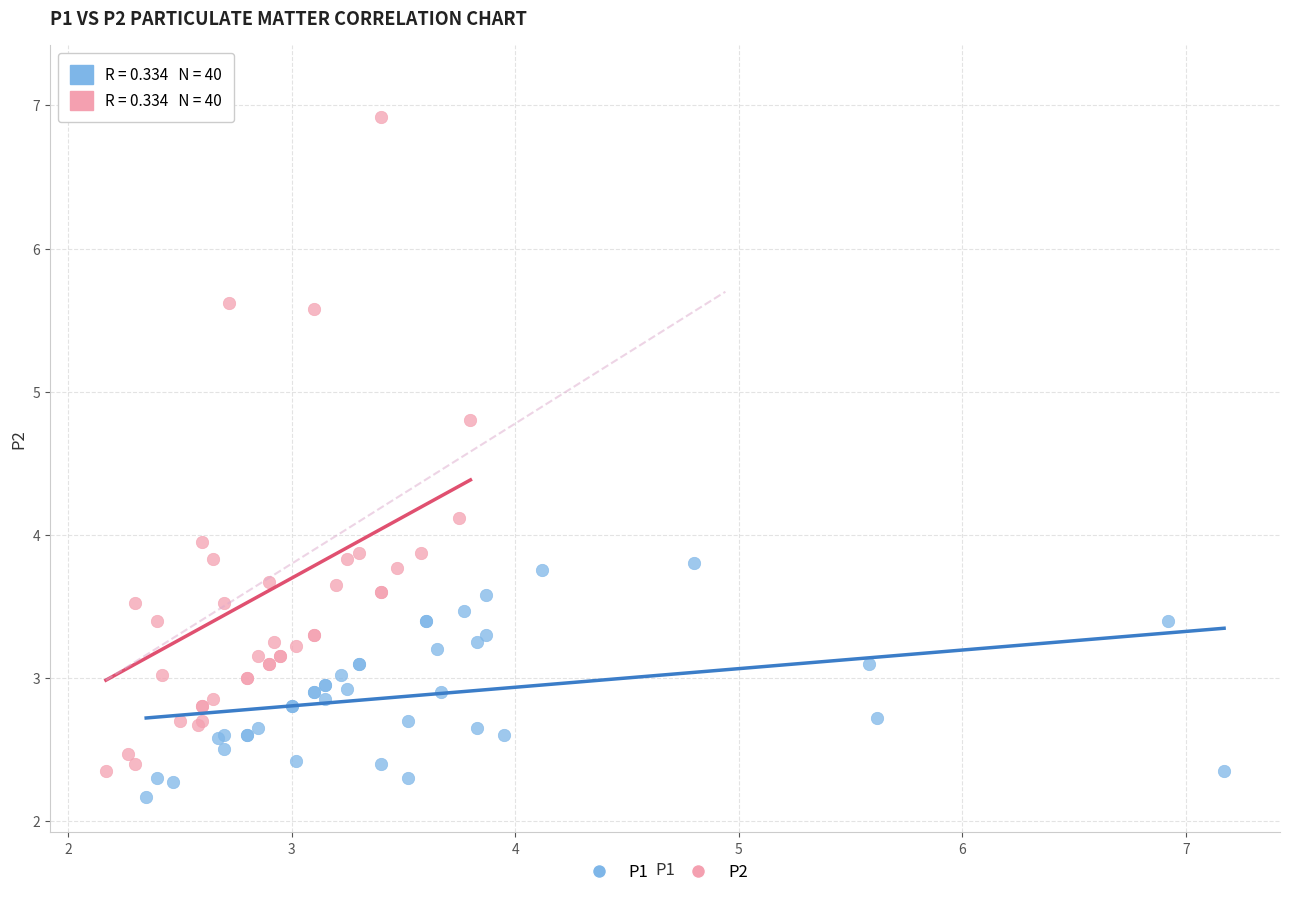

Which series contains the lowest Y value?

P1